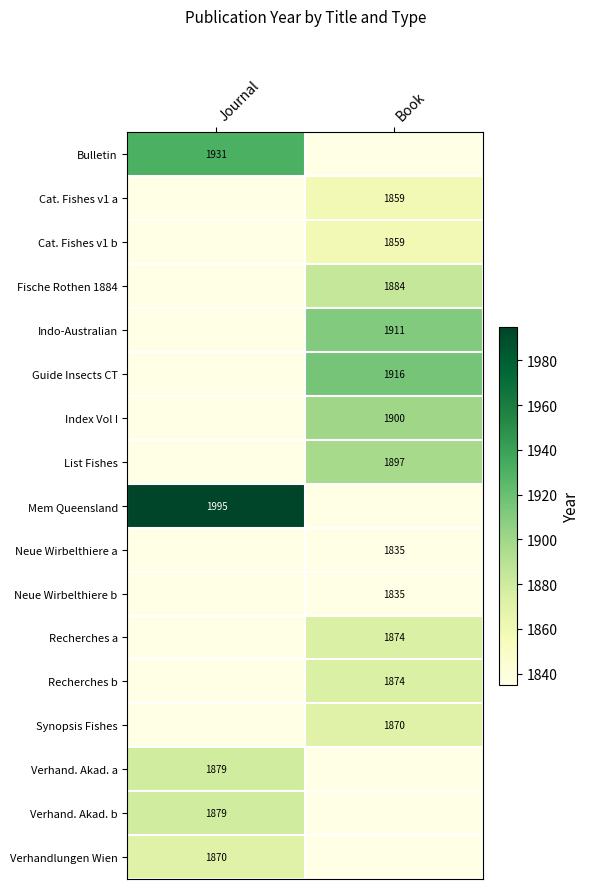

At which category does the chart reach its minimum across all series?

Book